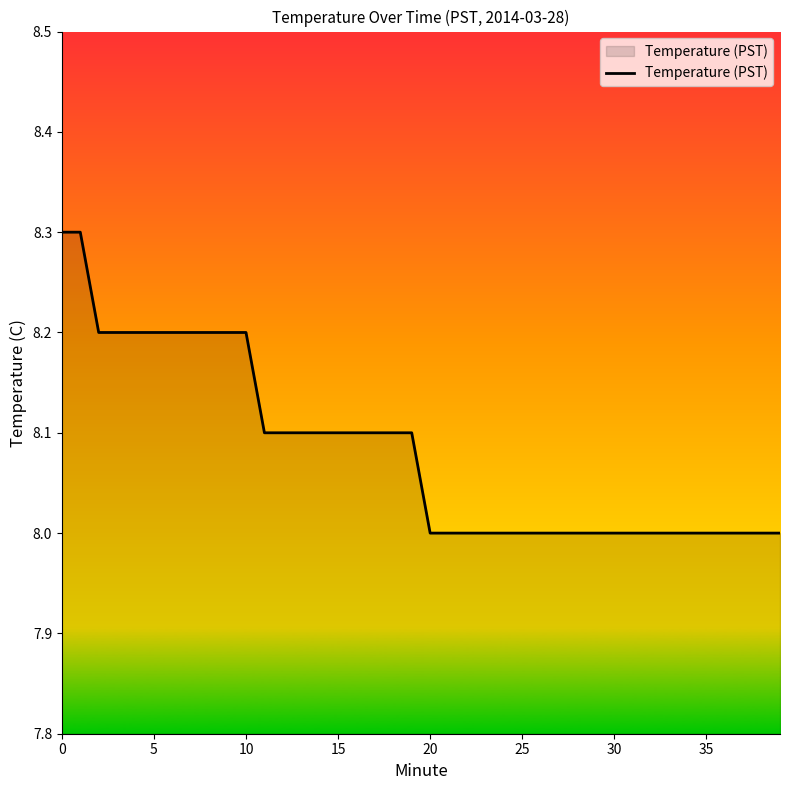

What is the minimum value shown in the chart?

8.0